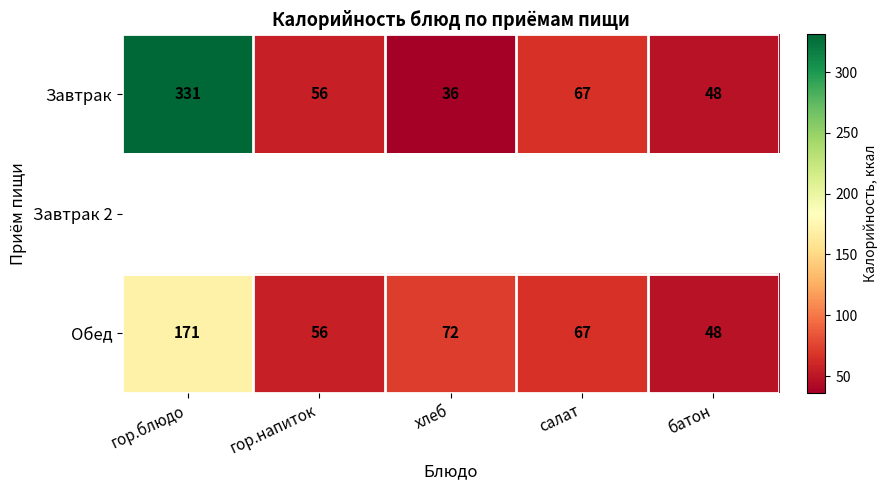

The Завтрак series shows 24 at батон. True or false?

False